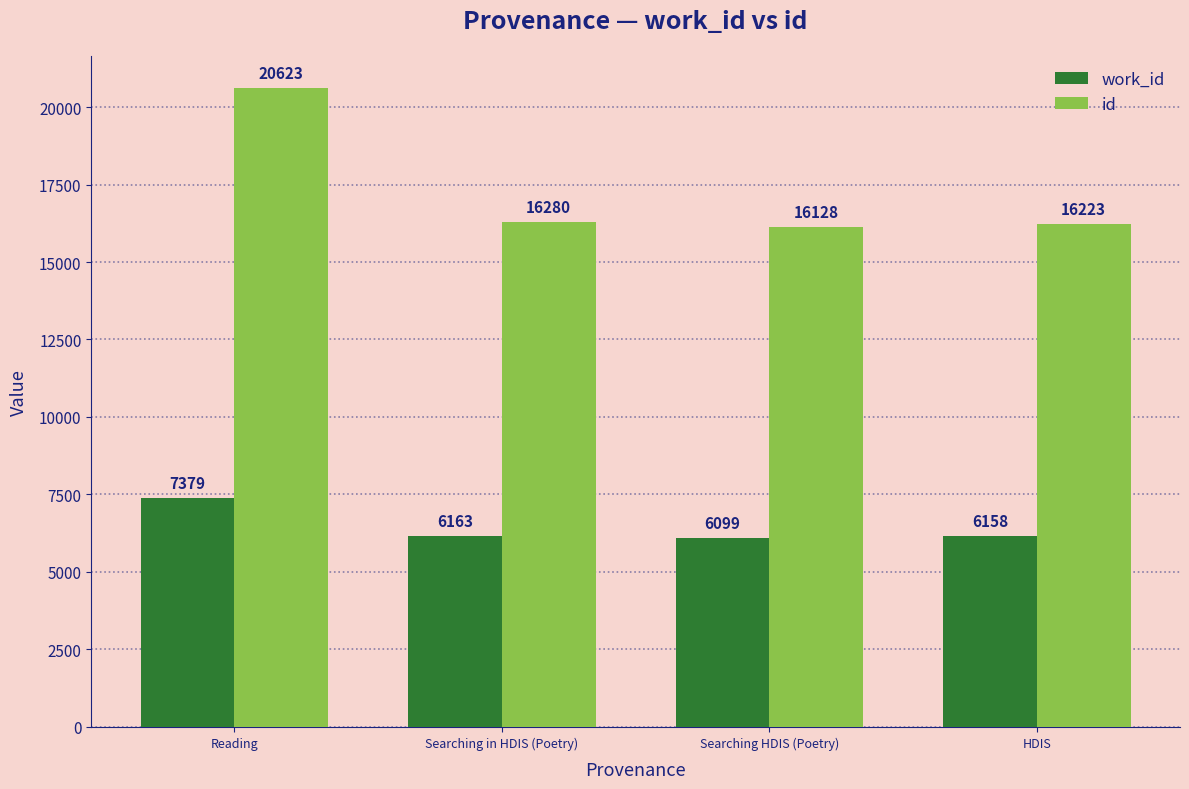

What is the value of the id bar at the 1st from the left?

20623